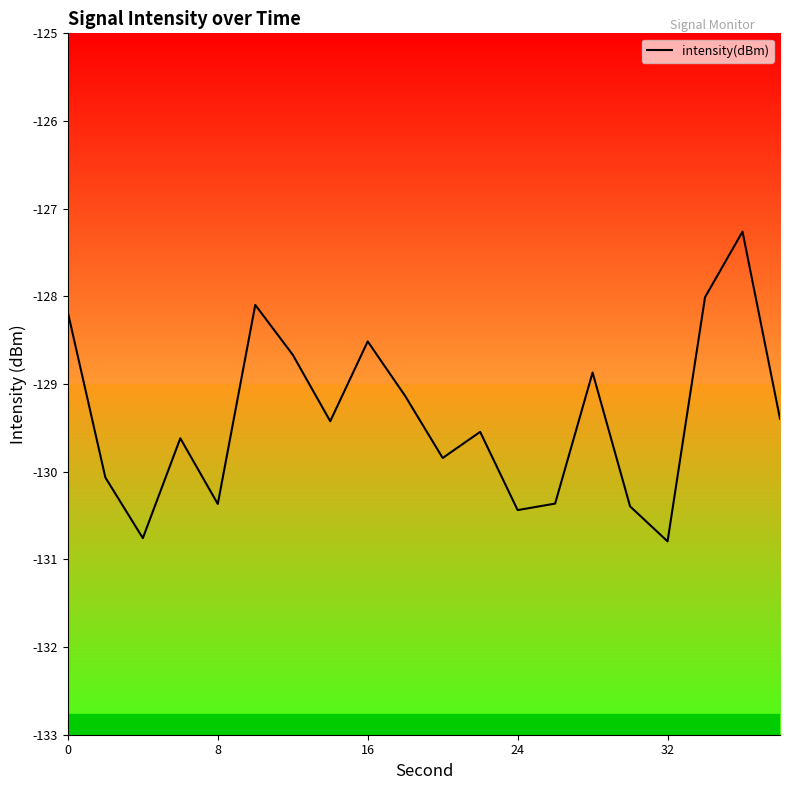

Does the chart have visible grid lines?

No